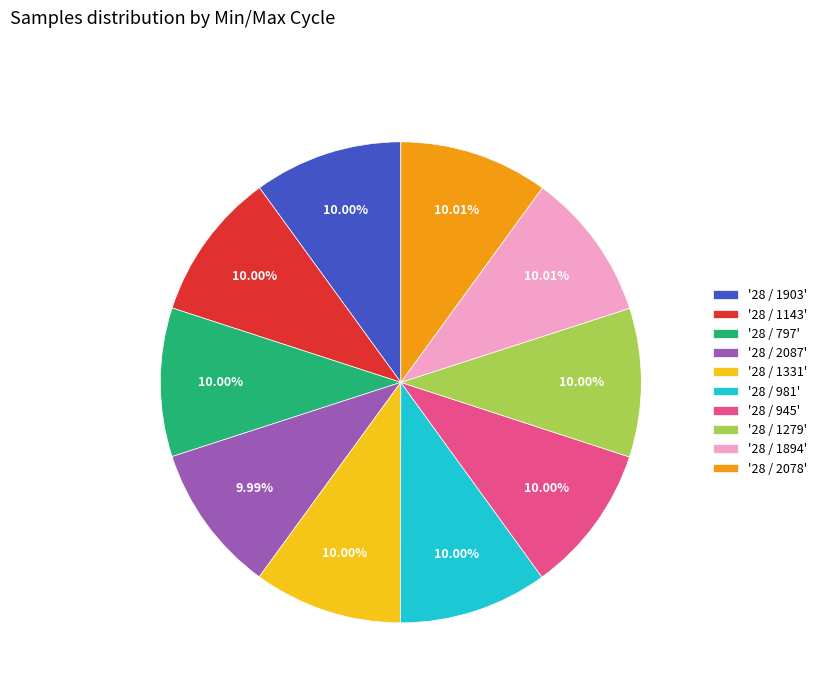

Combined, do '28 / 797' and '28 / 1143' account for over 50%?

No